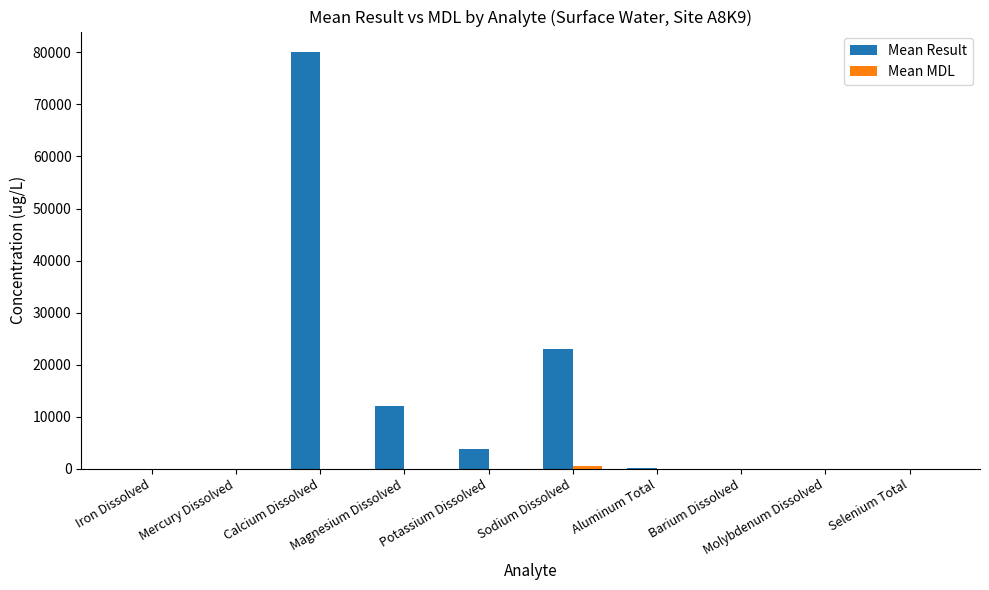

Which series has the largest total across all categories?

Mean Result